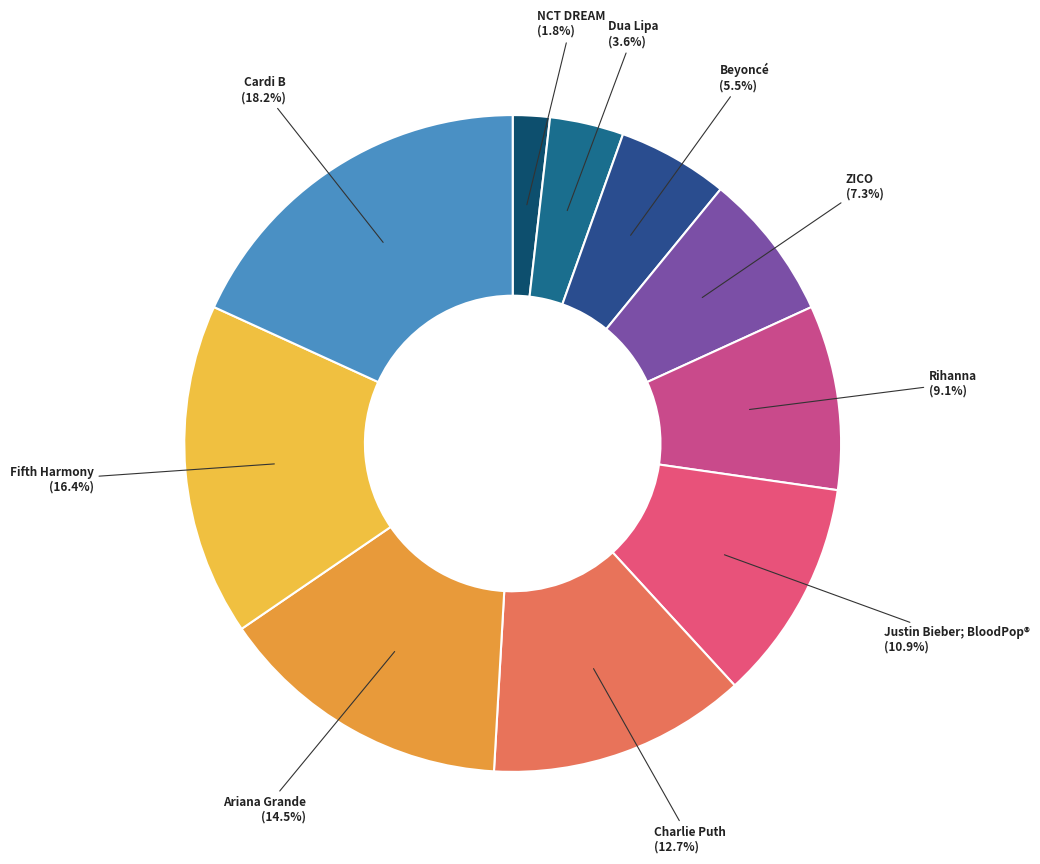

Between Beyoncé and Justin Bieber; BloodPop®, which is larger?

Justin Bieber; BloodPop®